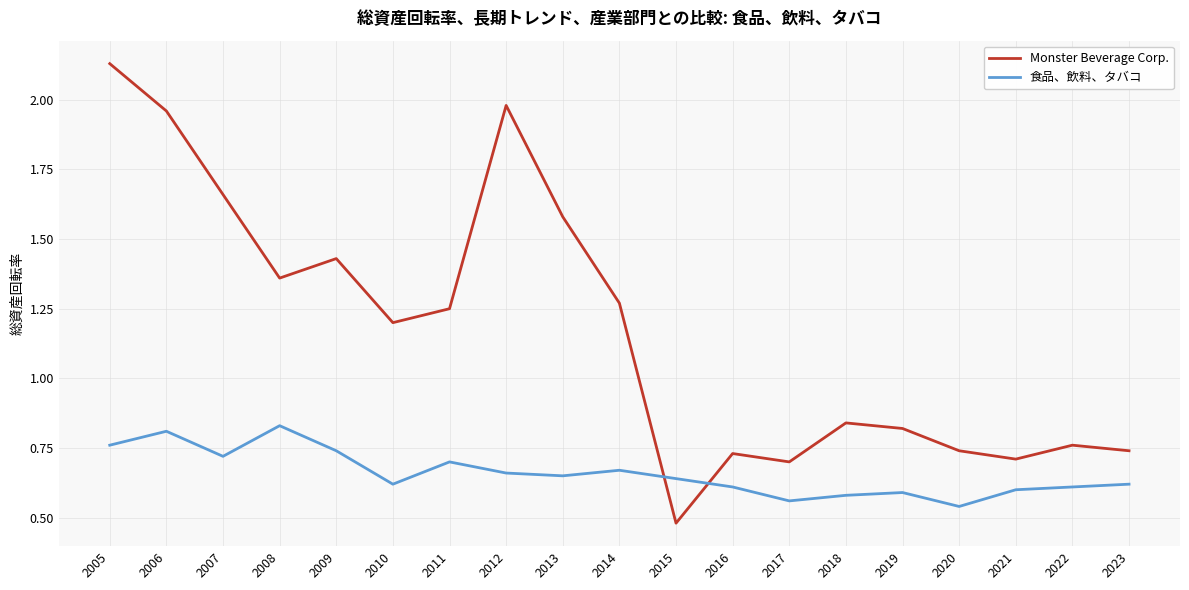

Which series has the widest spread of values?

Monster Beverage Corp.